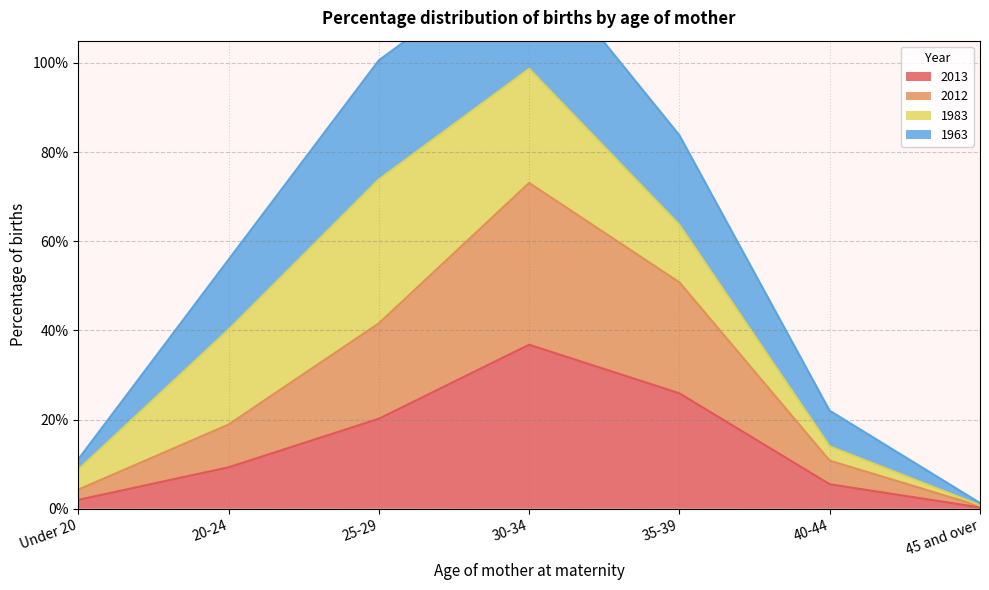

List the labels in order of 2012 value, largest first.

30-34, 35-39, 25-29, 20-24, 40-44, Under 20, 45 and over